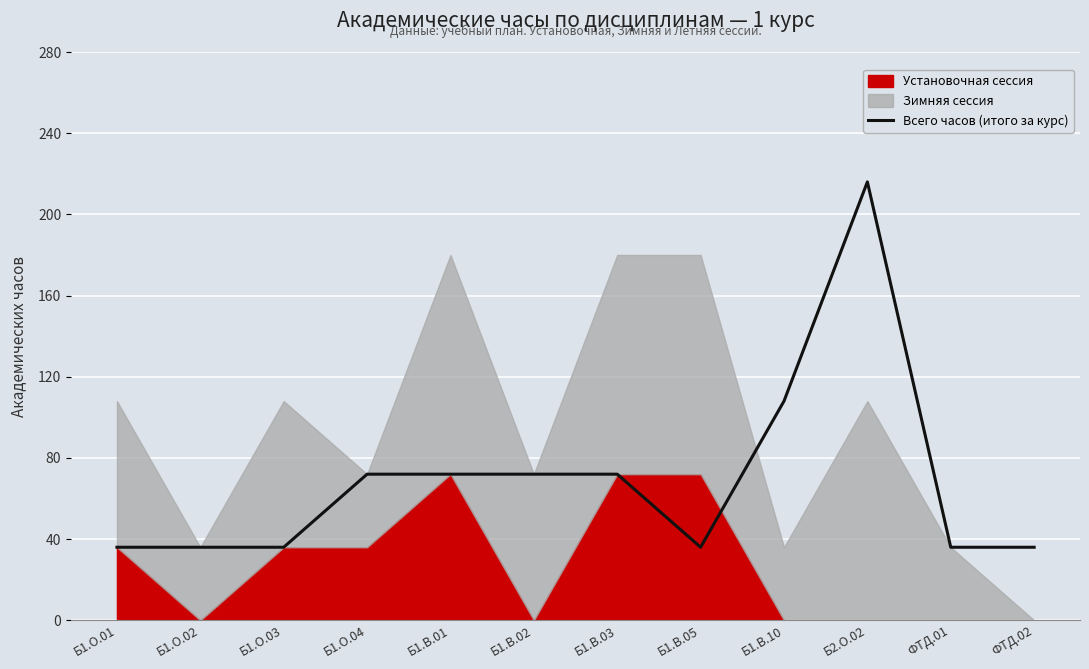

What is the value of the 10th point from the left?

216